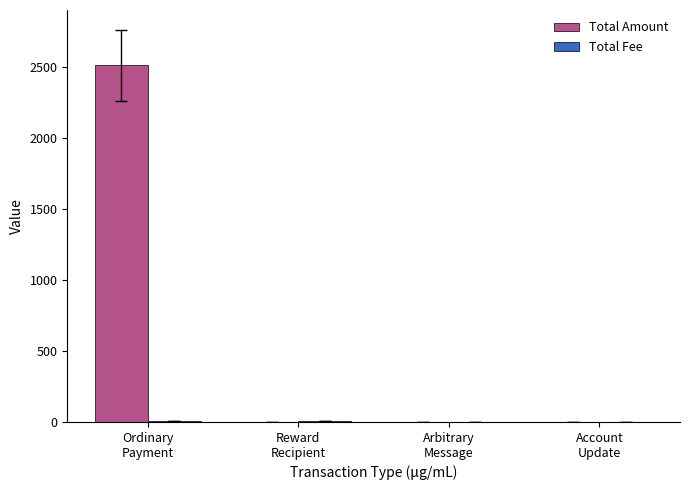

What is the greatest value displayed?

2509.4